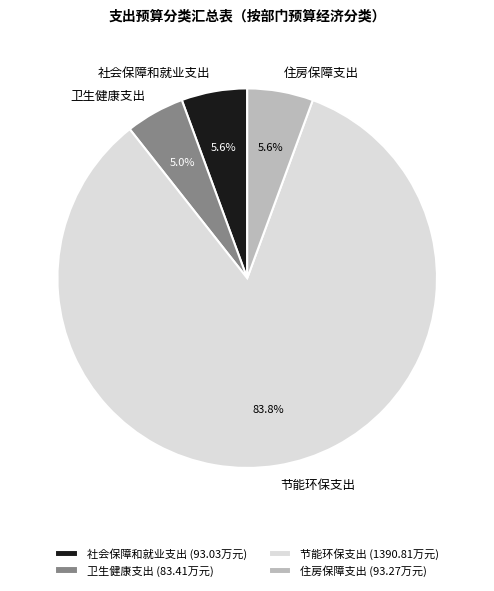

To the nearest percent, what is the difference between the largest and smallest slice percentages?

79%